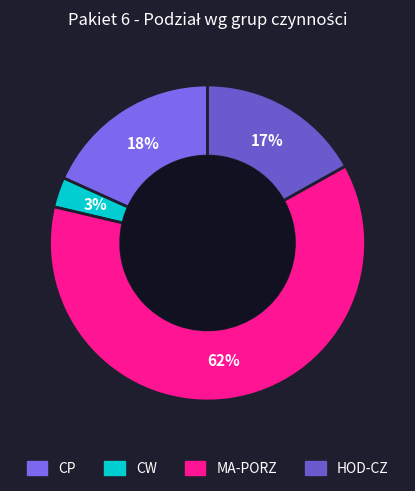

Is there any slice that represents more than half of the pie?

Yes